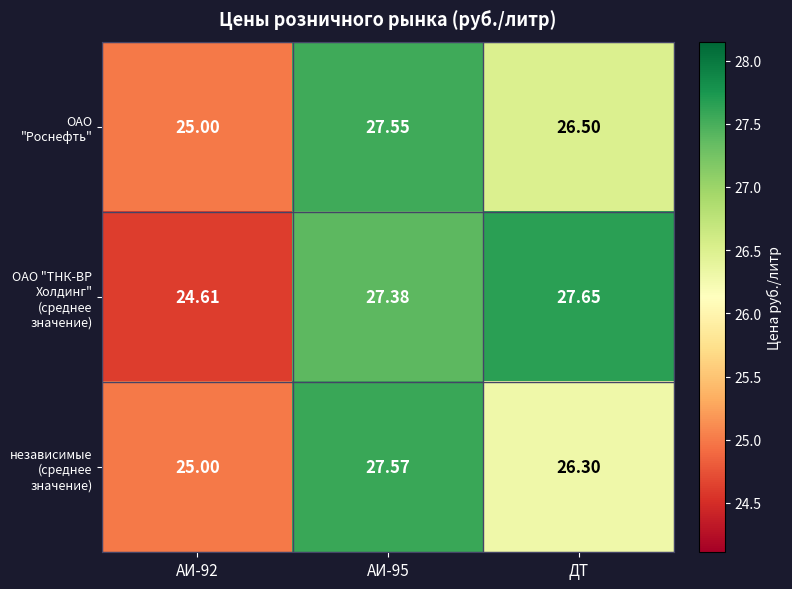

At which category is the sum across all series the highest?

АИ-95